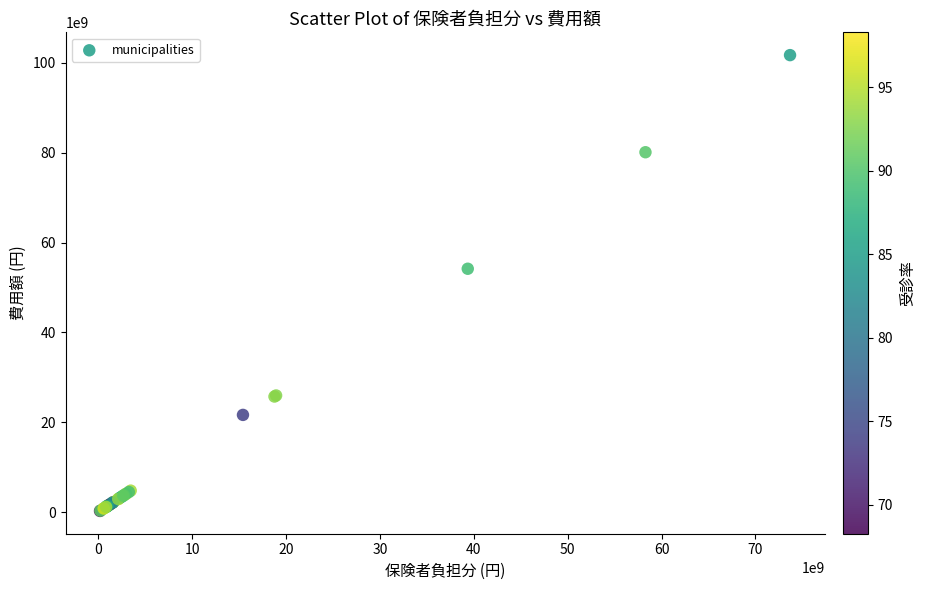

What Y value in the scatter plot is closest to 50982951759?

54161521404